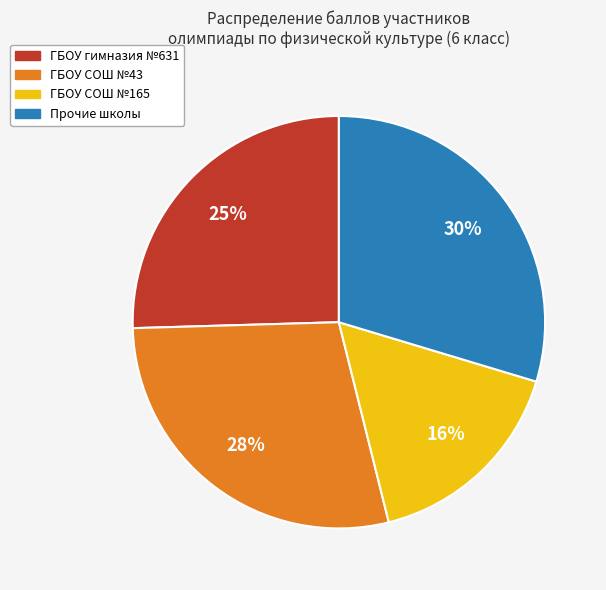

True or false: Прочие школы accounts for 23% of the total.

False